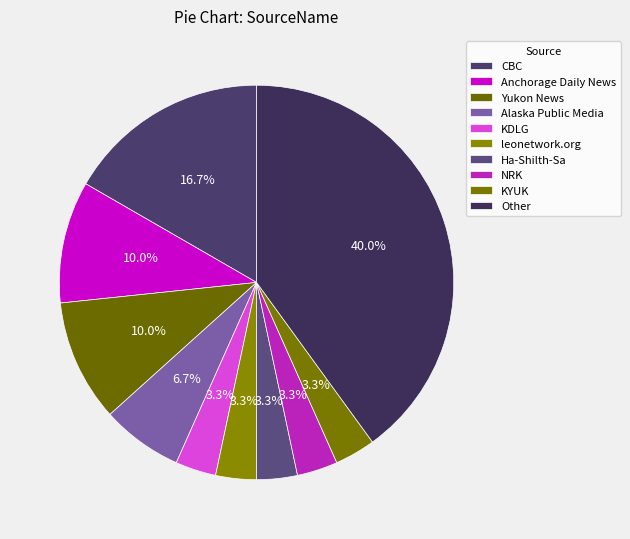

What is the ratio of the value at NRK to the value at Alaska Public Media?

0.5